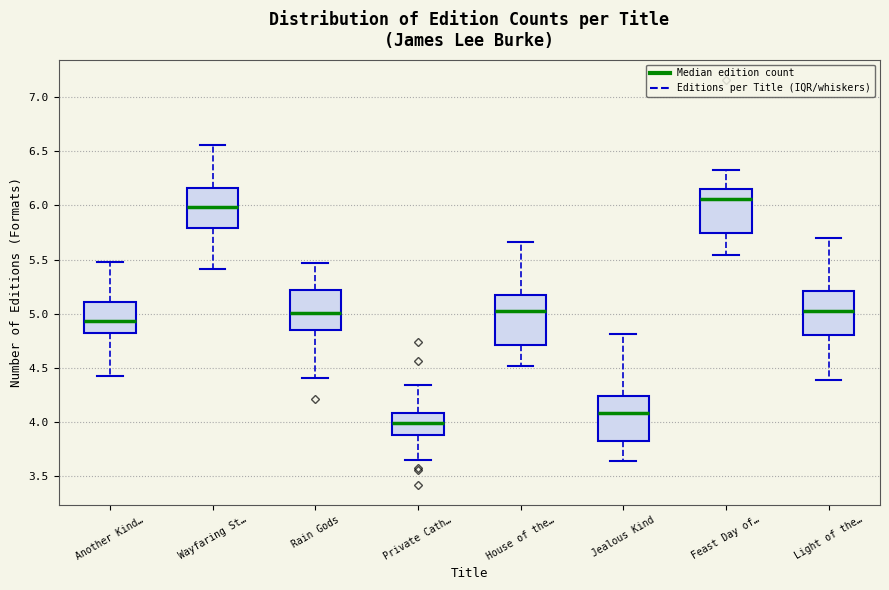

Reading left to right, read every box against the y-axis: the position of its median line, the range the box covers, and the ends of its whiskers. The values are not printed on the chart, so give them approximately, as read against the axis.

Another Kind…: median 4.95, box 4.80 to 5.10, whiskers 4.45 to 5.45
Wayfaring St…: median 6.00, box 5.80 to 6.15, whiskers 5.40 to 6.55
Rain Gods: median 5.00, box 4.85 to 5.20, whiskers 4.40 to 5.45
Private Cath…: median 4.00, box 3.90 to 4.10, whiskers 3.65 to 4.35
House of the…: median 5.05, box 4.70 to 5.15, whiskers 4.50 to 5.65
Jealous Kind: median 4.10, box 3.85 to 4.25, whiskers 3.65 to 4.80
Feast Day of…: median 6.05, box 5.75 to 6.15, whiskers 5.55 to 6.30
Light of the…: median 5.00, box 4.80 to 5.20, whiskers 4.40 to 5.70